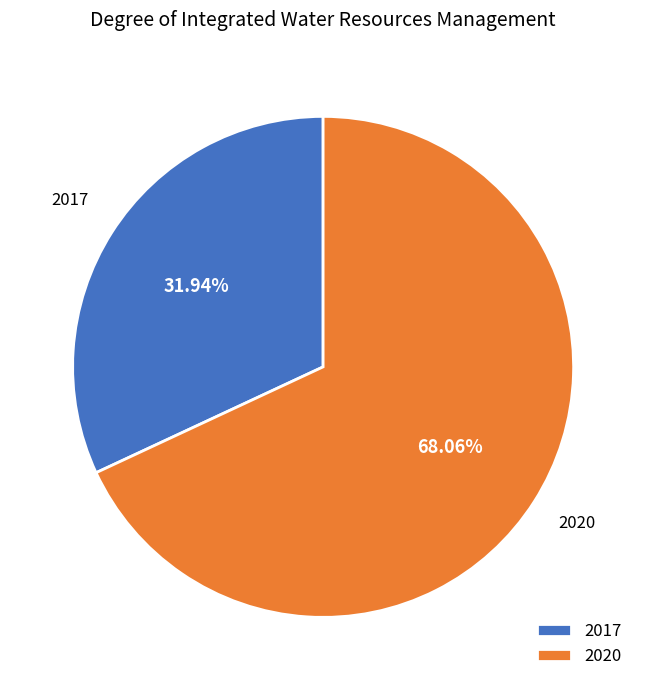

Combined, do 2017 and 2020 account for over 50%?

Yes